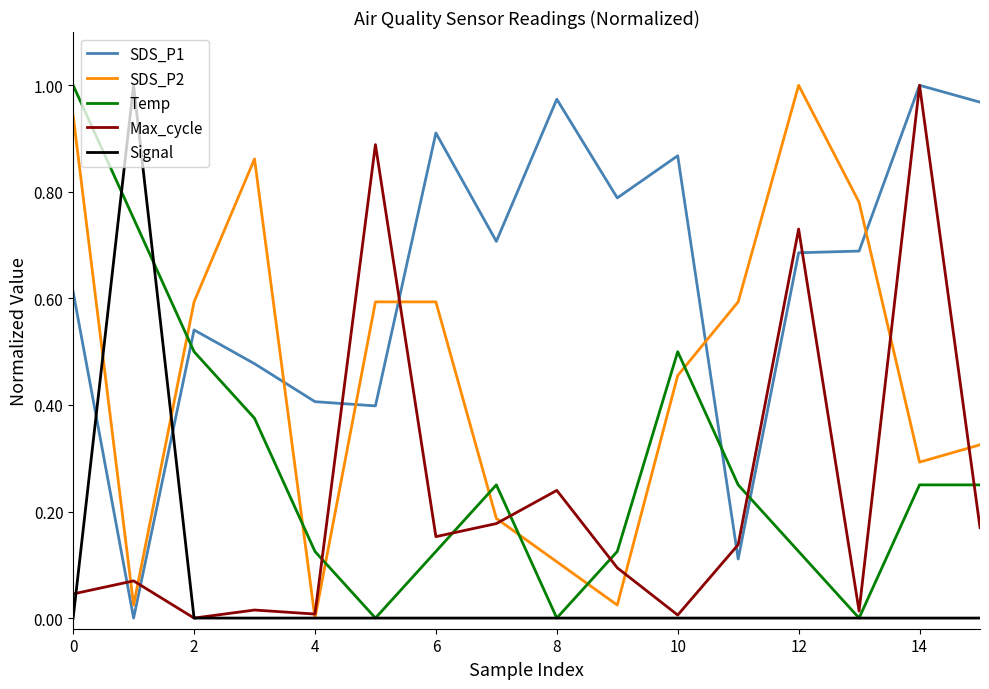

True or false: SDS_P1 and Temp cross at least once.

True